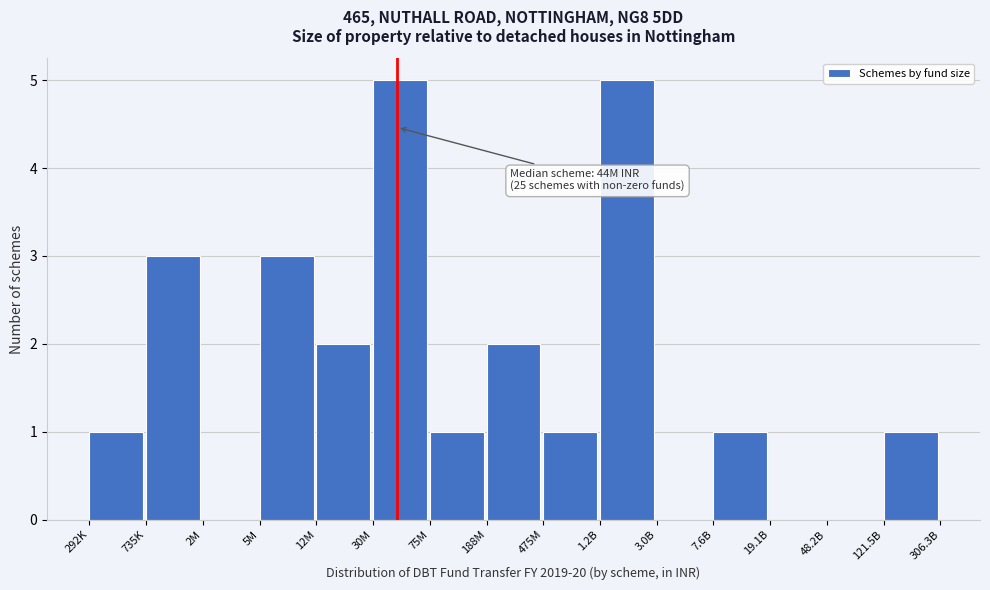

Reading left to right, extract all data points from this chart.

292K=1	735K=3	2M=0	5M=3	12M=2	30M=5	75M=1	188M=2	475M=1	1.2B=5	3.0B=0	7.6B=1	19.1B=0	48.2B=0	121.5B=1